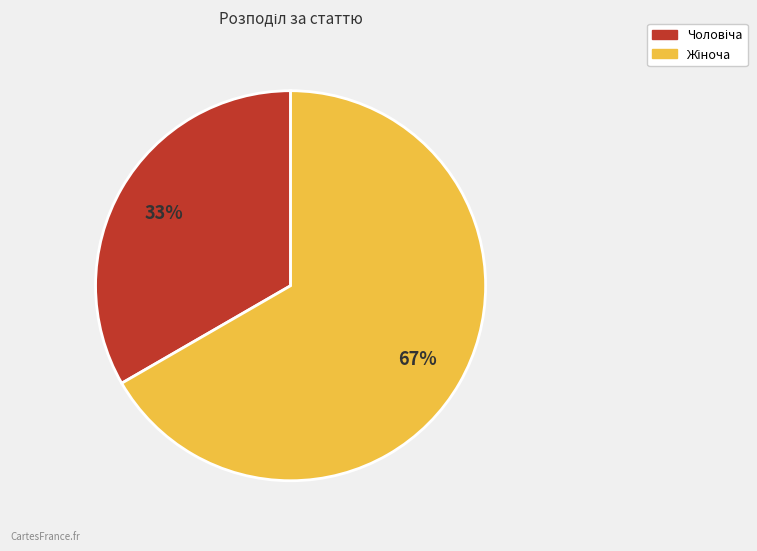

Is there a majority slice in this chart?

Yes